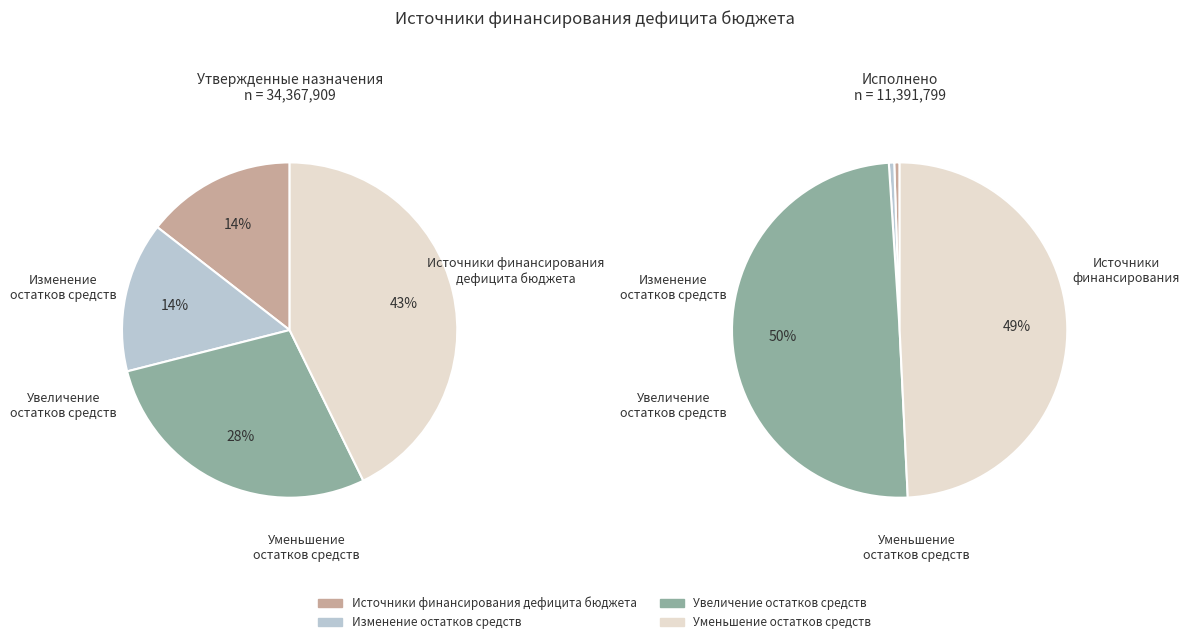

Which slice is the largest?

Уменьшение остатков средств, всего